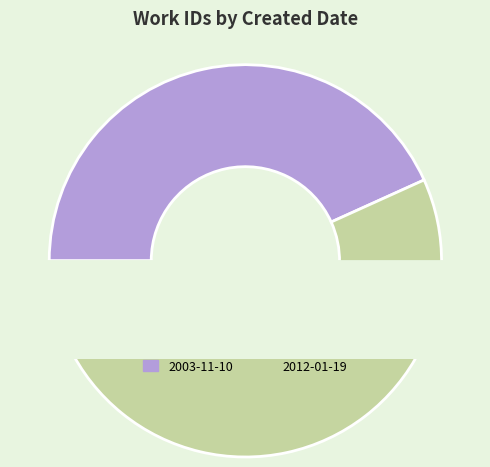

Which slice is the smallest?

2003-11-10